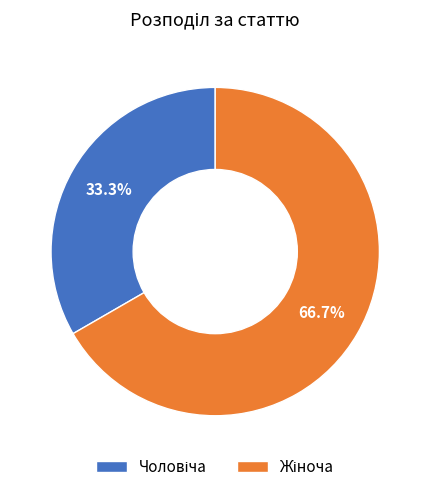

Is there a majority slice in this chart?

Yes